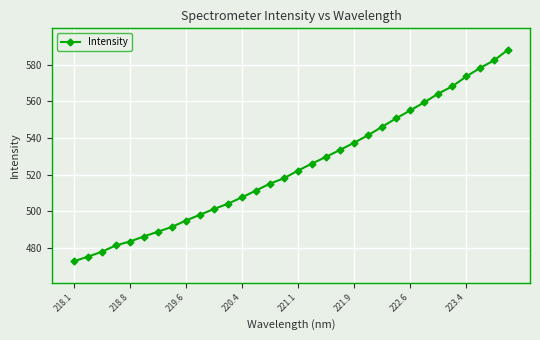

What is the value of the 6th point from the left?

486.1